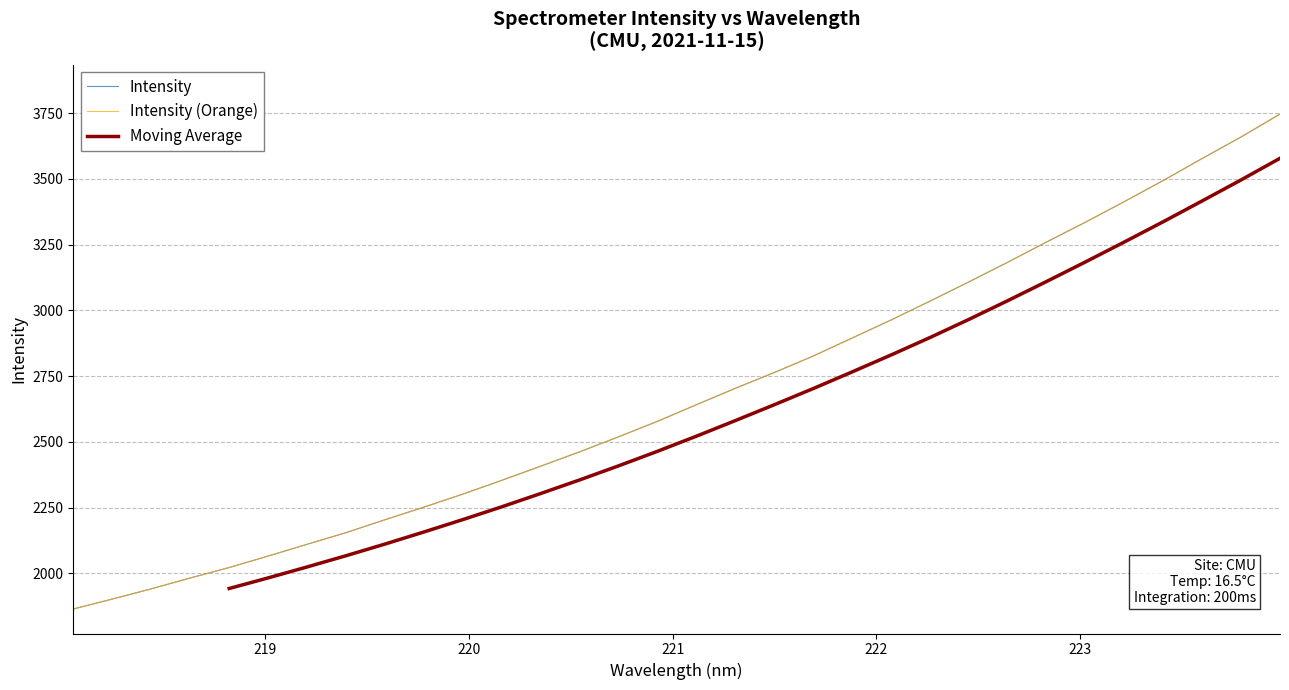

How many values exceed 2641?

16